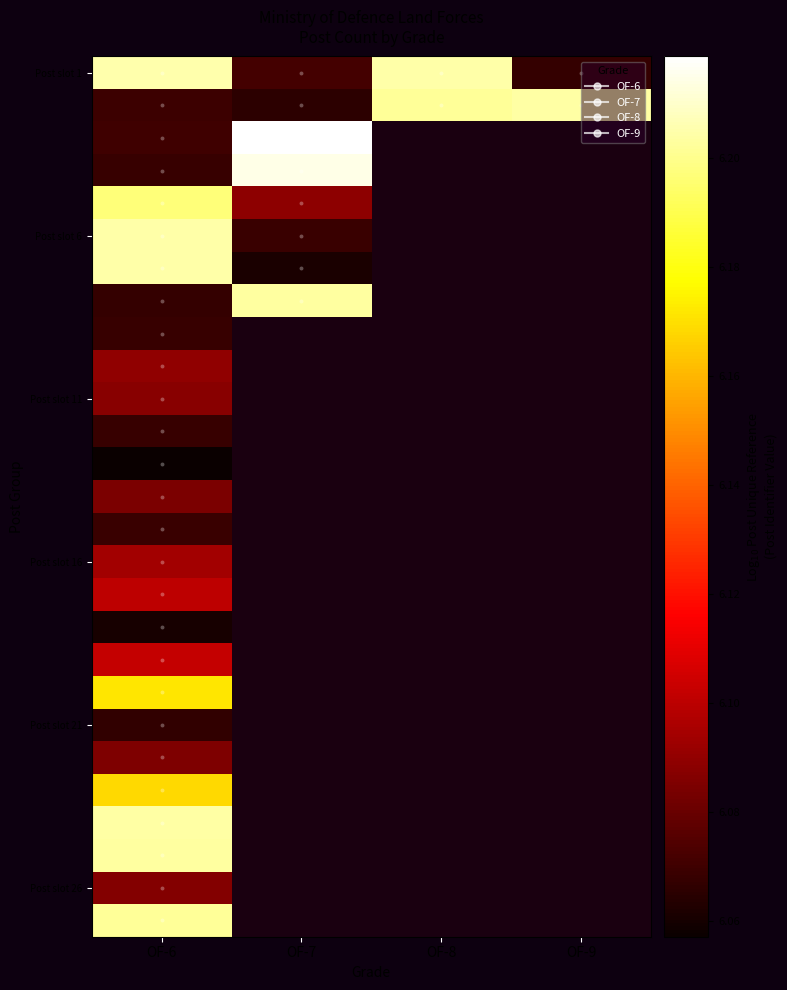

At which label does Post slot 21 reach its minimum?

OF-6